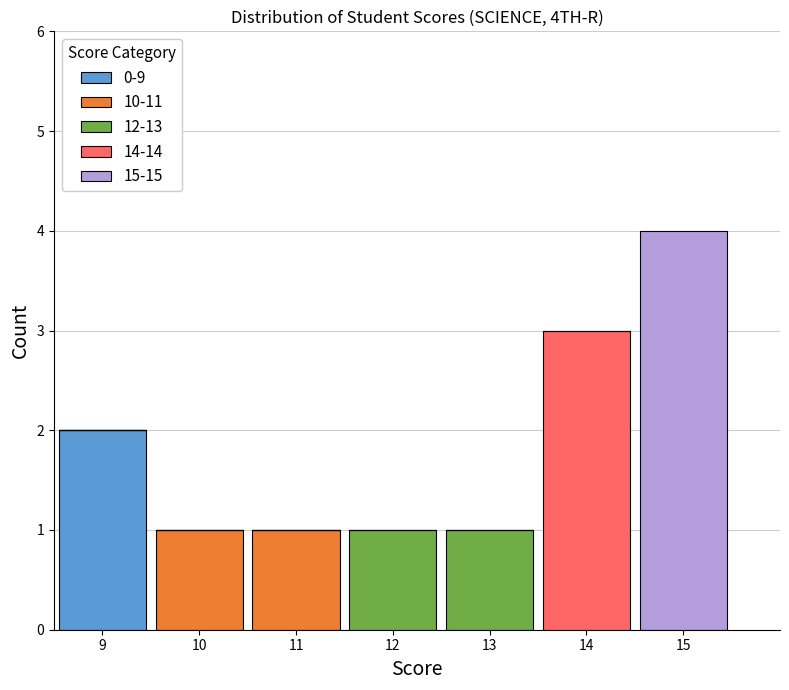

Reading left to right, transcribe this chart: for each stacked bar, give the range it covers on the x-axis and its total height. The values are not printed on the chart, so give them approximately, as read against the axis.

8.5 to 9.5: 2
9.5 to 10.5: 1
10.5 to 11.5: 1
11.5 to 12.5: 1
12.5 to 13.5: 1
13.5 to 14.5: 3
14.5 to 15.5: 4